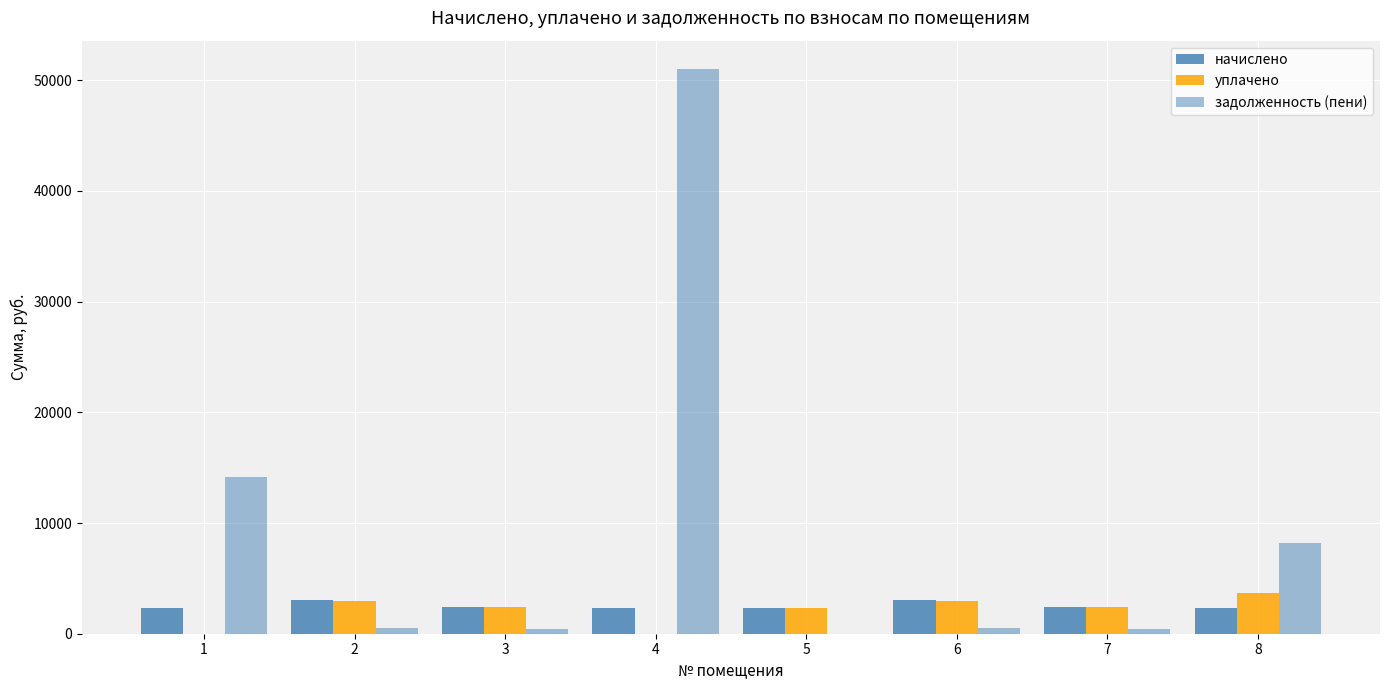

What is the difference between the second highest and second lowest values in the задолженность (пени) series?

13726.1